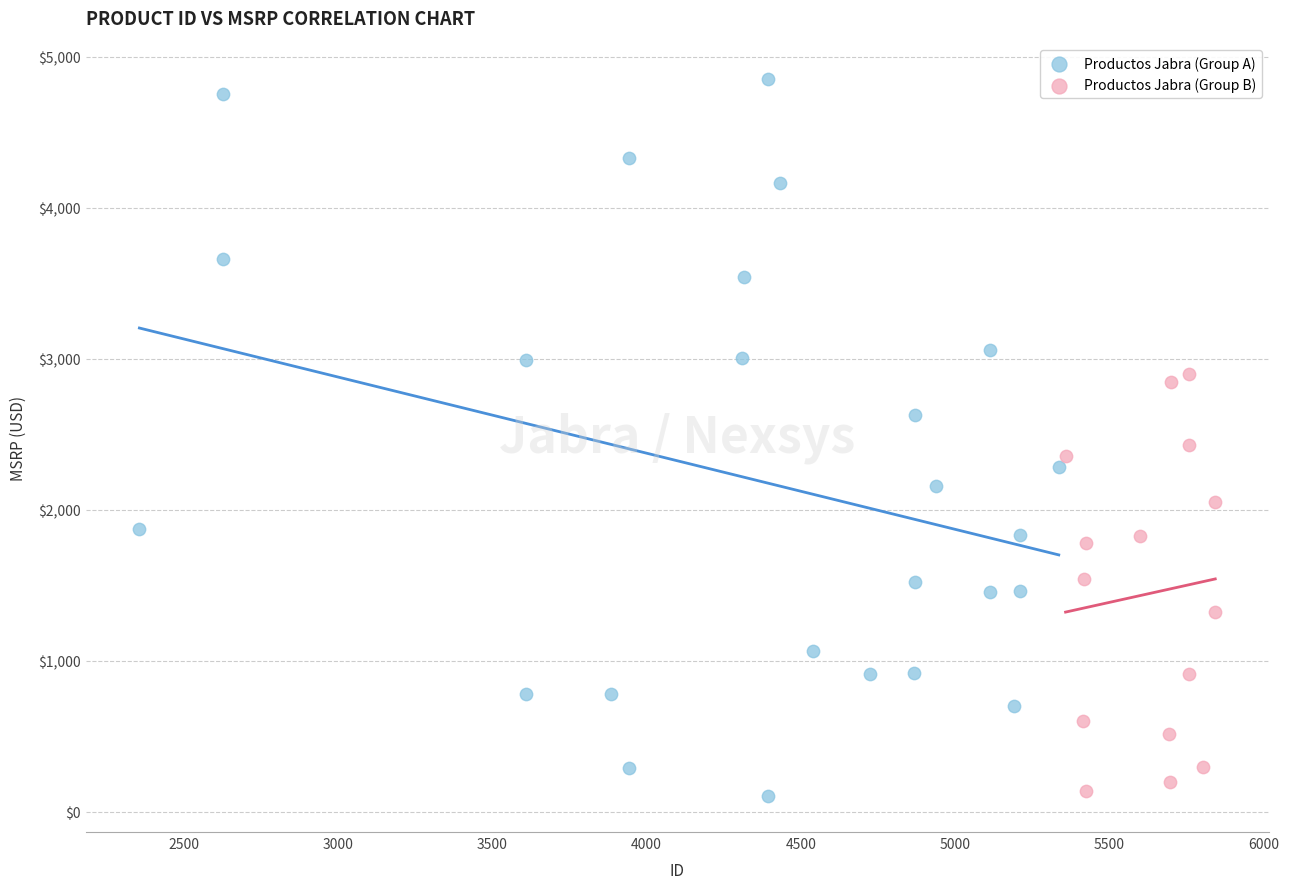

Which series contains the highest Y value?

Productos Jabra (Group A)